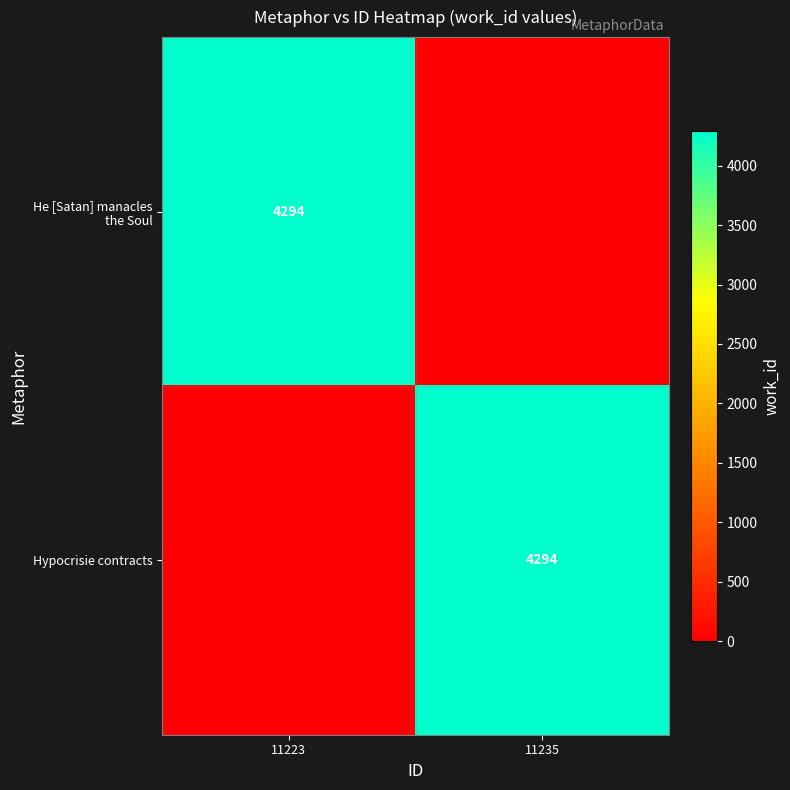

At which category is the sum across all series the highest?

11223